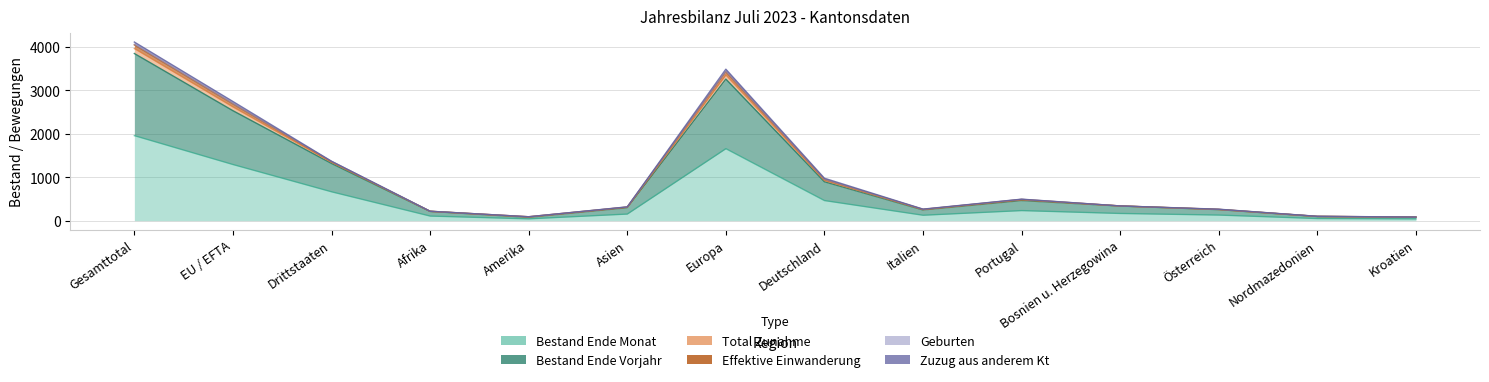

True or false: Bestand Ende Vorjahr and Effektive Einwanderung intersect in this chart.

False